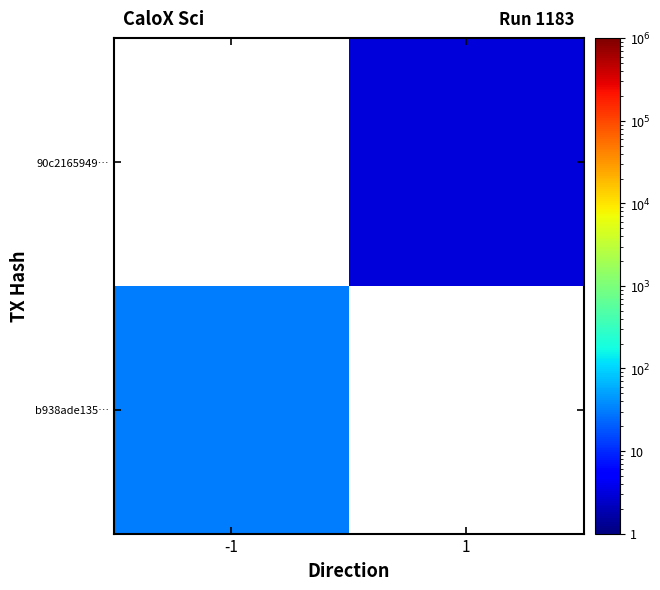

List the labels in order of 90c2165949… value, smallest first.

-1, 1